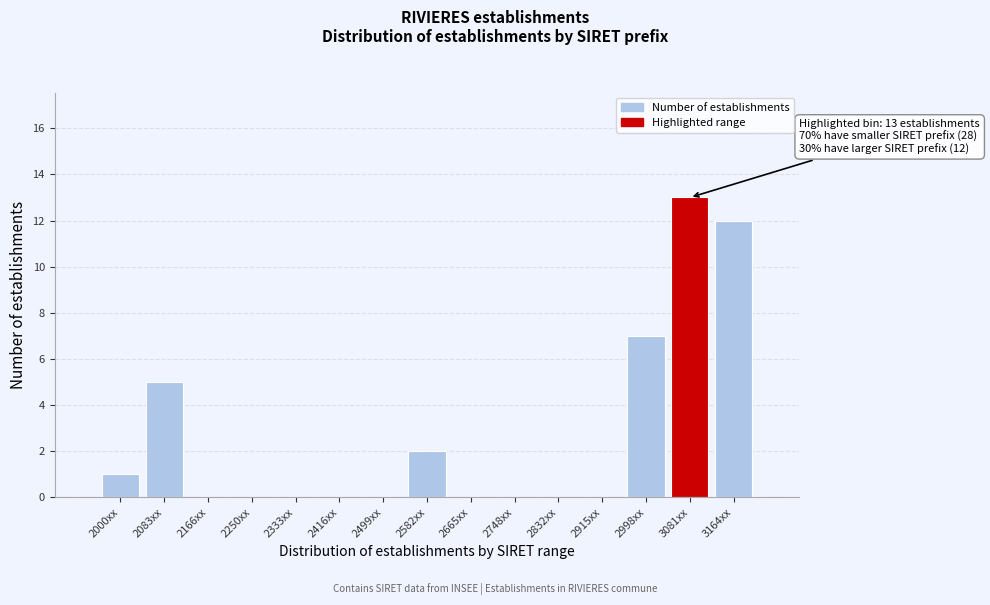

Reading right to left, what are all the values shown in this chart?

3164xx=12	3081xx=13	2998xx=7	2915xx=0	2832xx=0	2748xx=0	2665xx=0	2582xx=2	2499xx=0	2416xx=0	2333xx=0	2250xx=0	2166xx=0	2083xx=5	2000xx=1